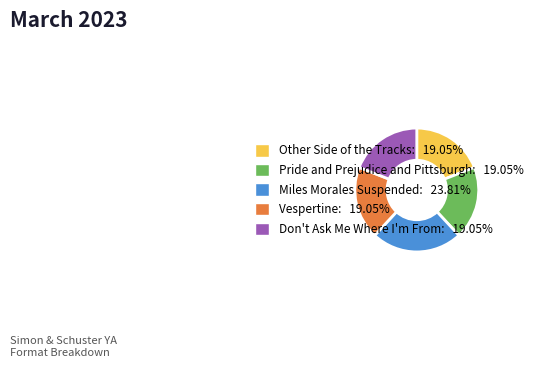

What is the ratio of the value at Don't Ask Me Where I'm From to the value at Pride and Prejudice and Pittsburgh?

1.0